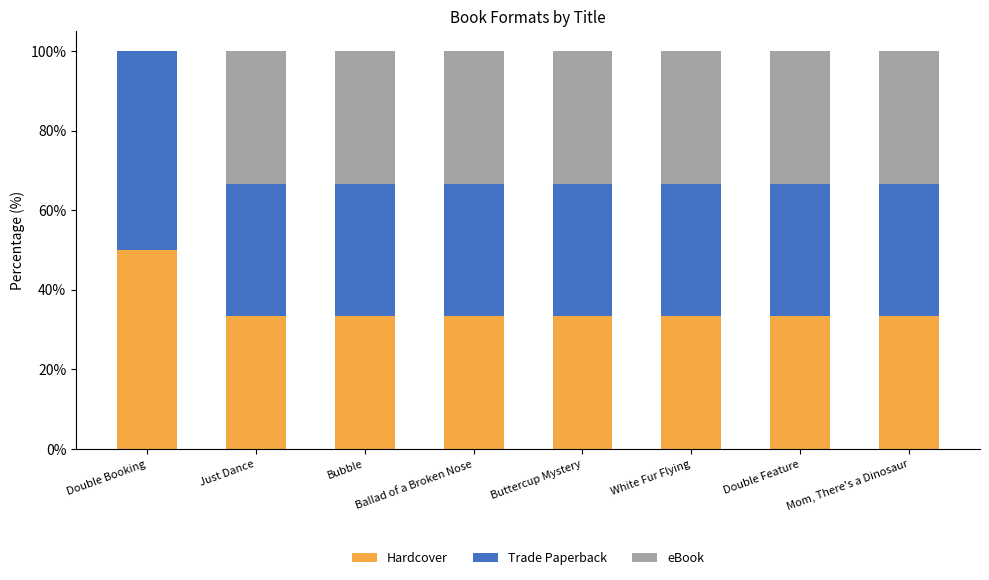

What is the sum of all Hardcover values?

283.3